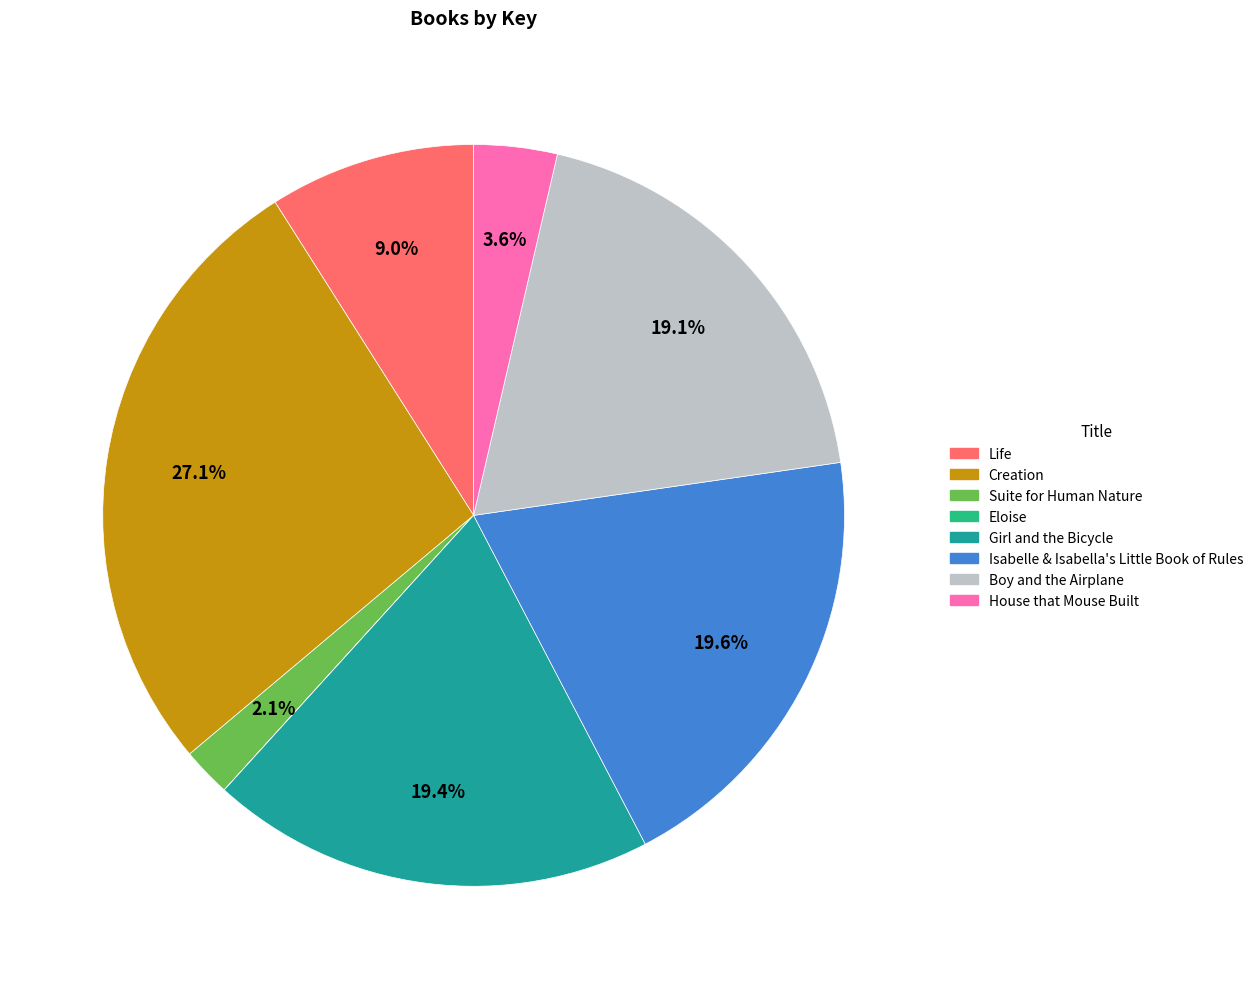

Does any single category account for the majority?

No